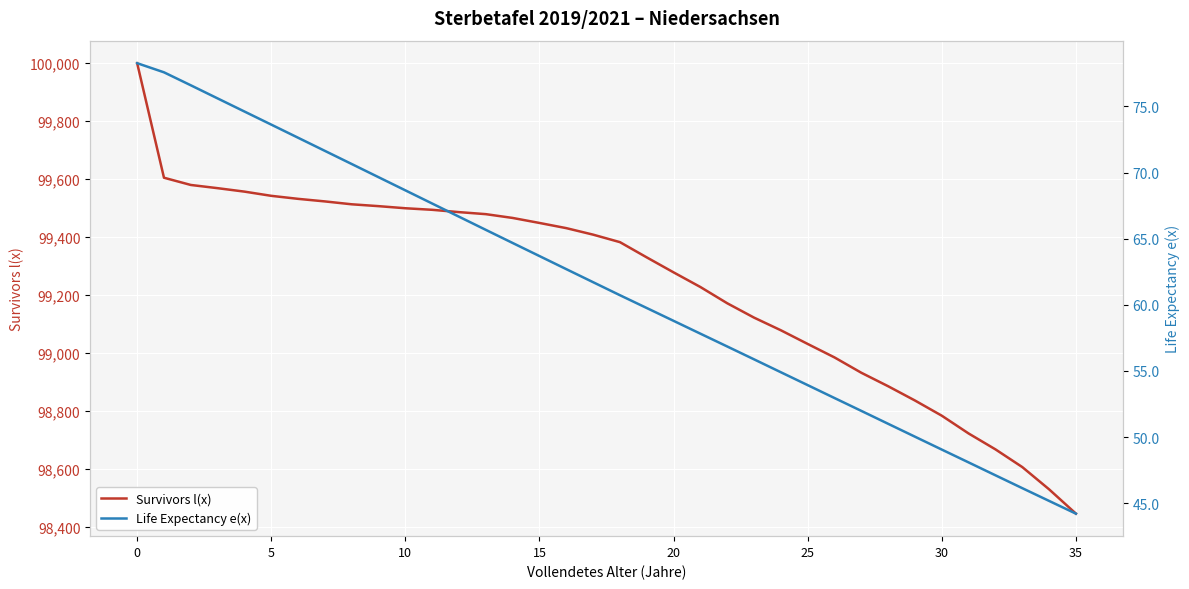

What is the difference between the second highest and second lowest values in the Survivors l(x) series?

1075.4